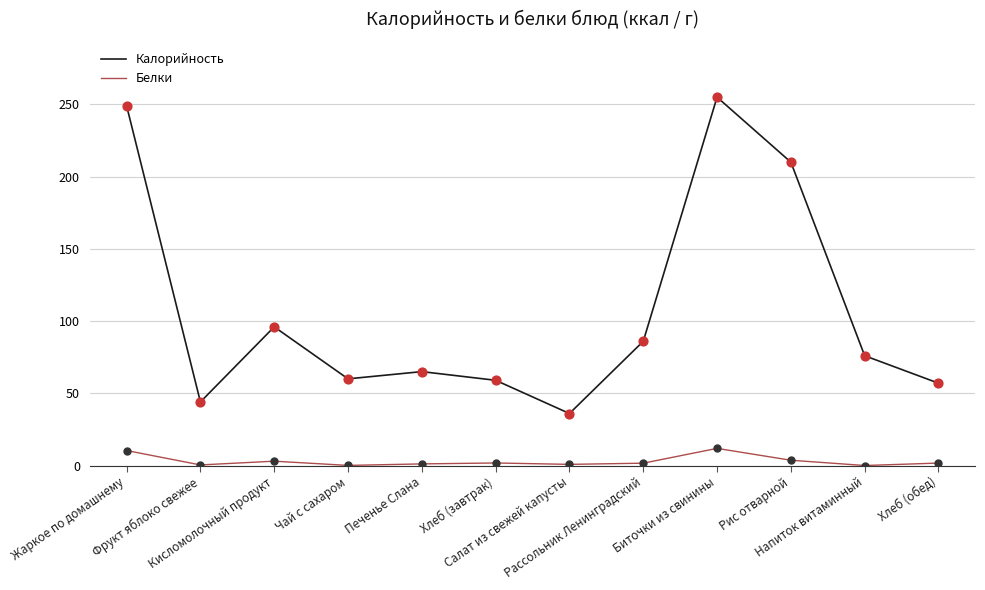

What are all the series names shown in the legend?

Калорийность, Белки